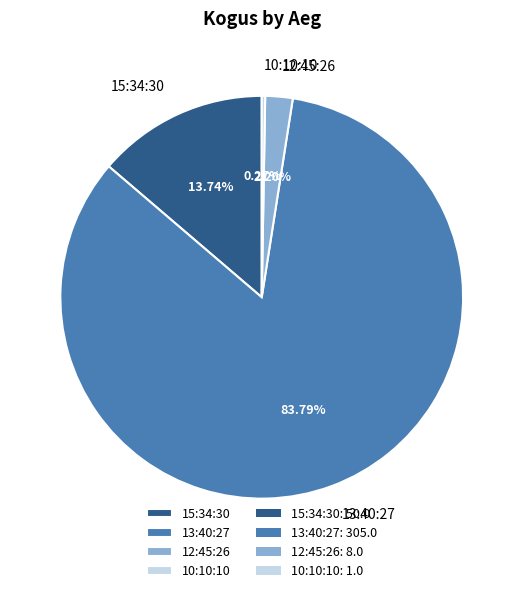

True or false: 12:45:26 accounts for 14% of the total.

False